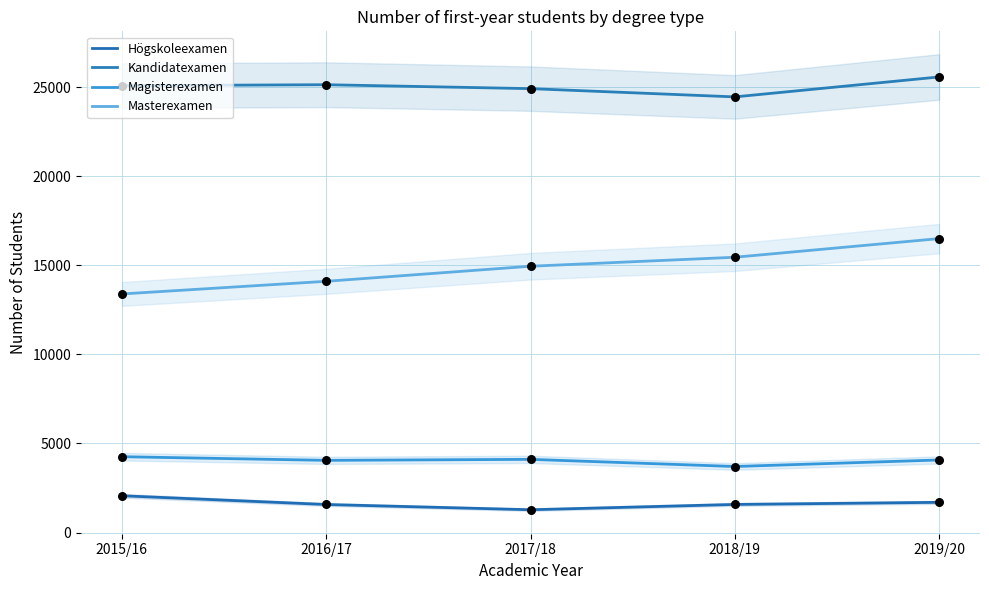

What are all the series names shown in the legend?

Högskoleexamen, Kandidatexamen, Magisterexamen, Masterexamen